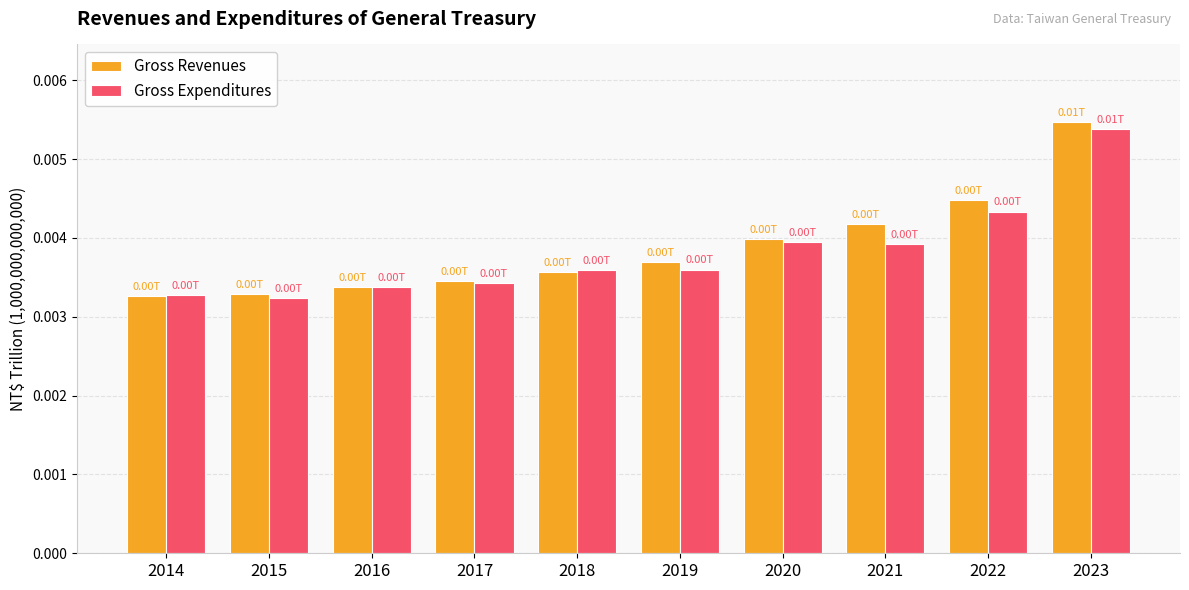

Is the value of Gross Revenues at 2015 greater than the value of Gross Expenditures at 2019?

No